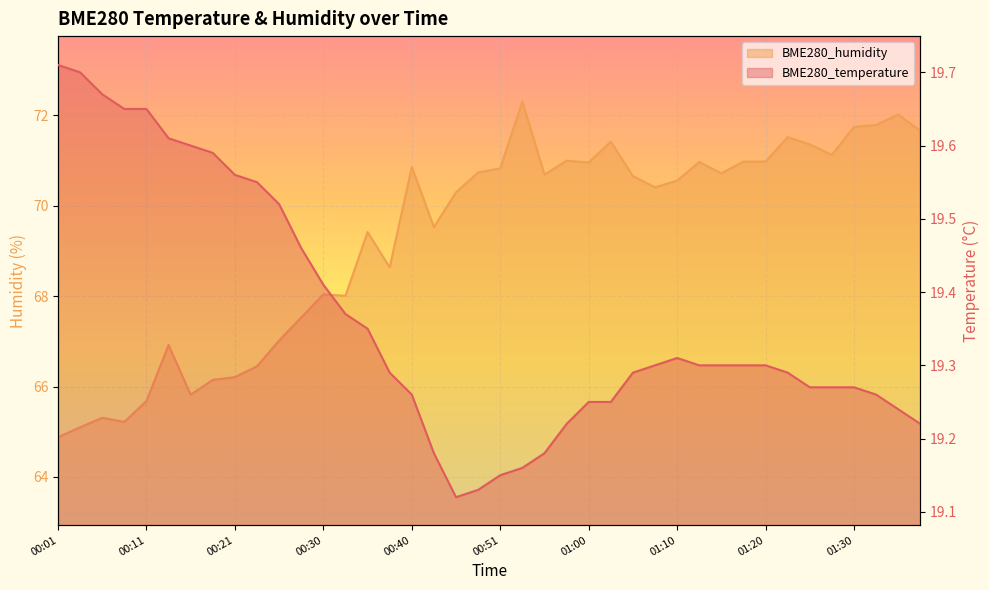

How many data points in BME280_humidity are less than 70?

17